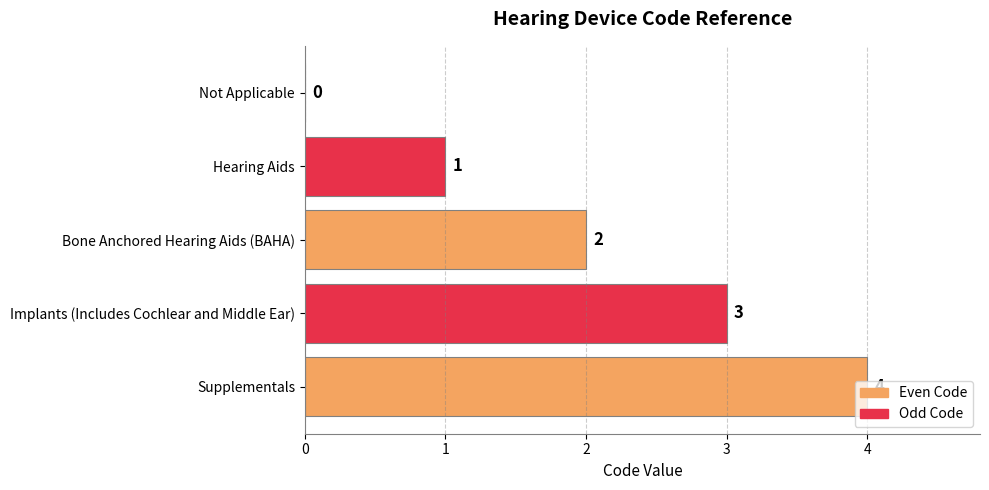

What is the average value?

2